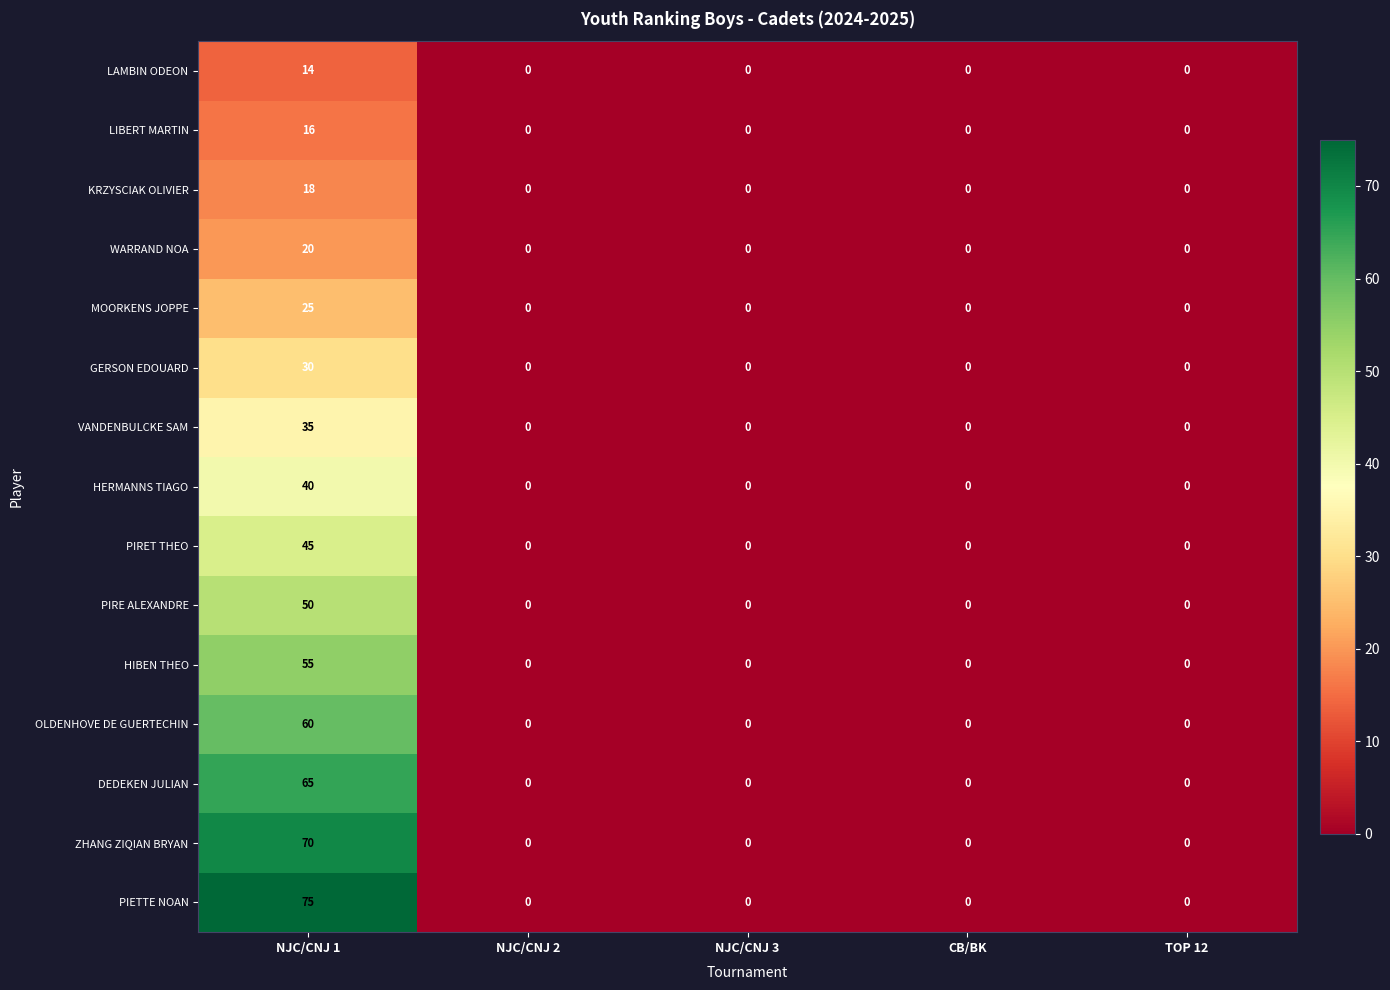

Which series has the largest range (max minus min)?

PIETTE NOAN